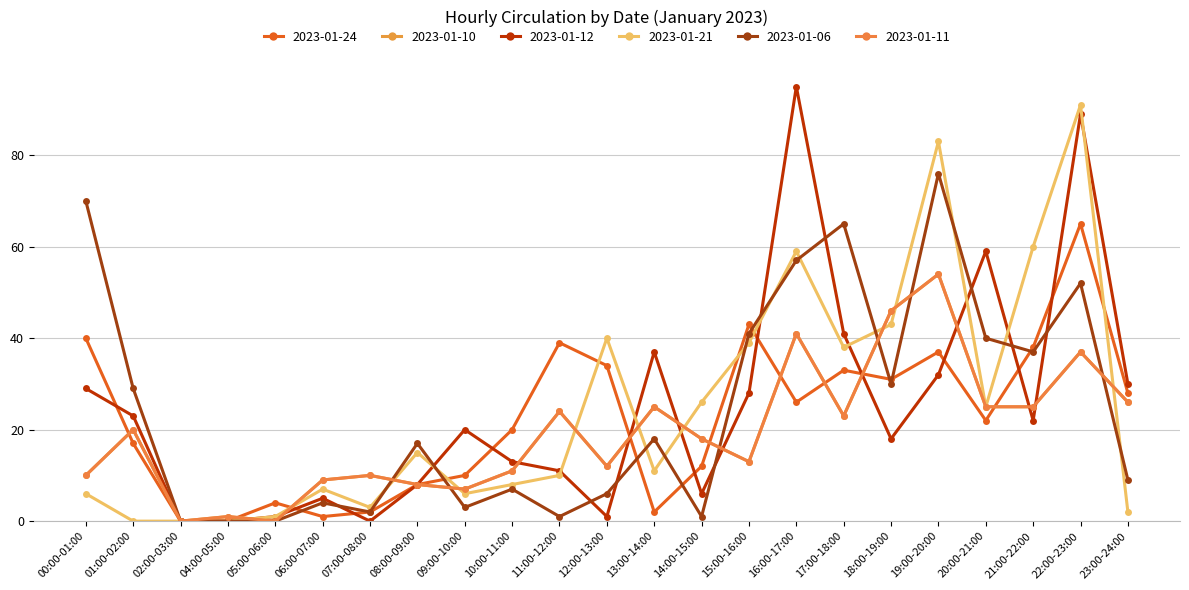

The 2023-01-11 series shows 5 at 01:00-02:00. True or false?

False